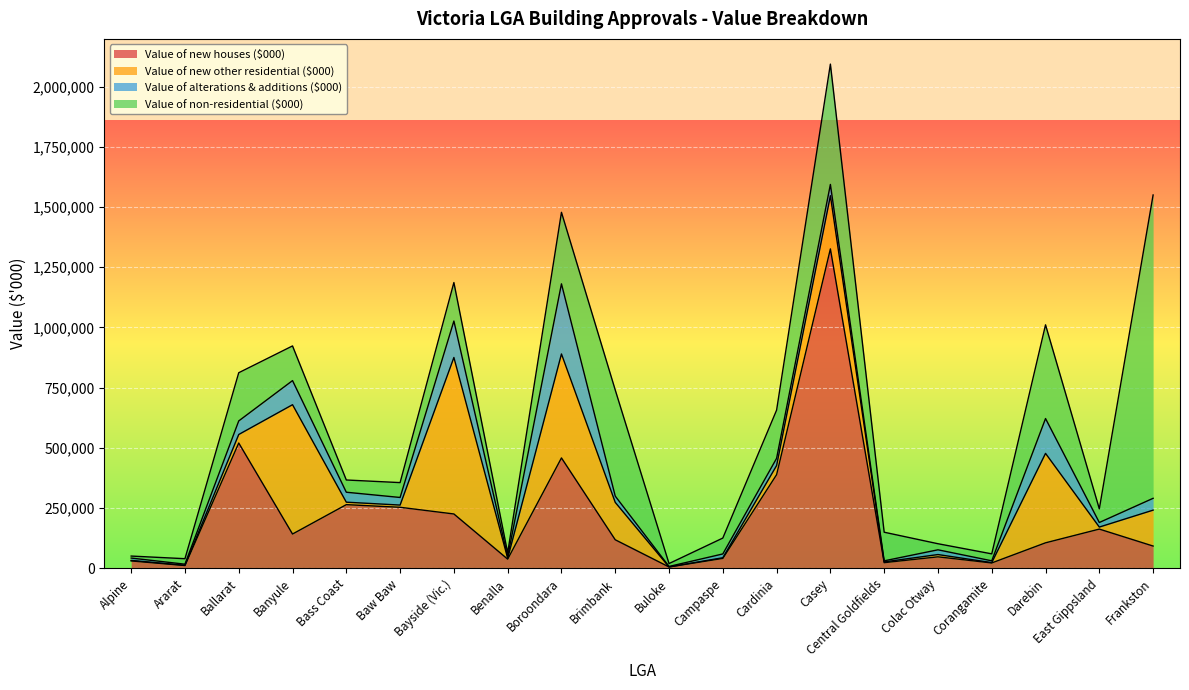

What is the difference between the maximum and minimum values in the Value of new other residential ($000) series?

649854.3